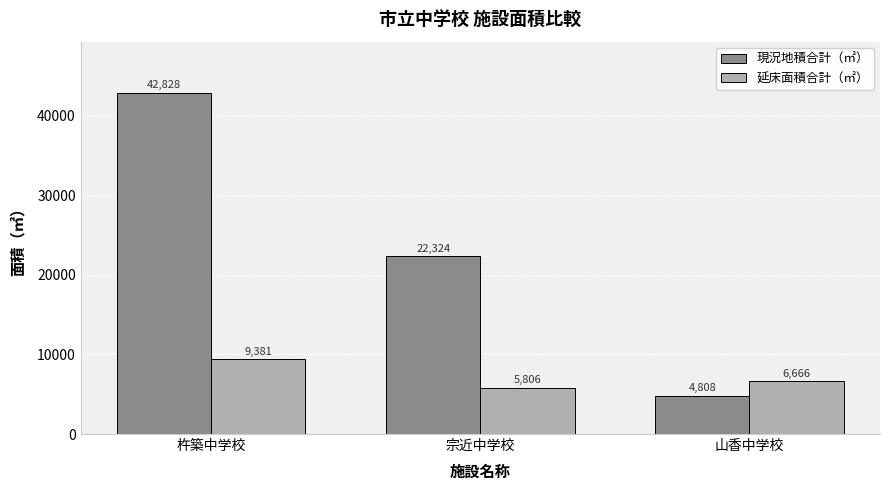

What position from the right is 宗近中学校?

2